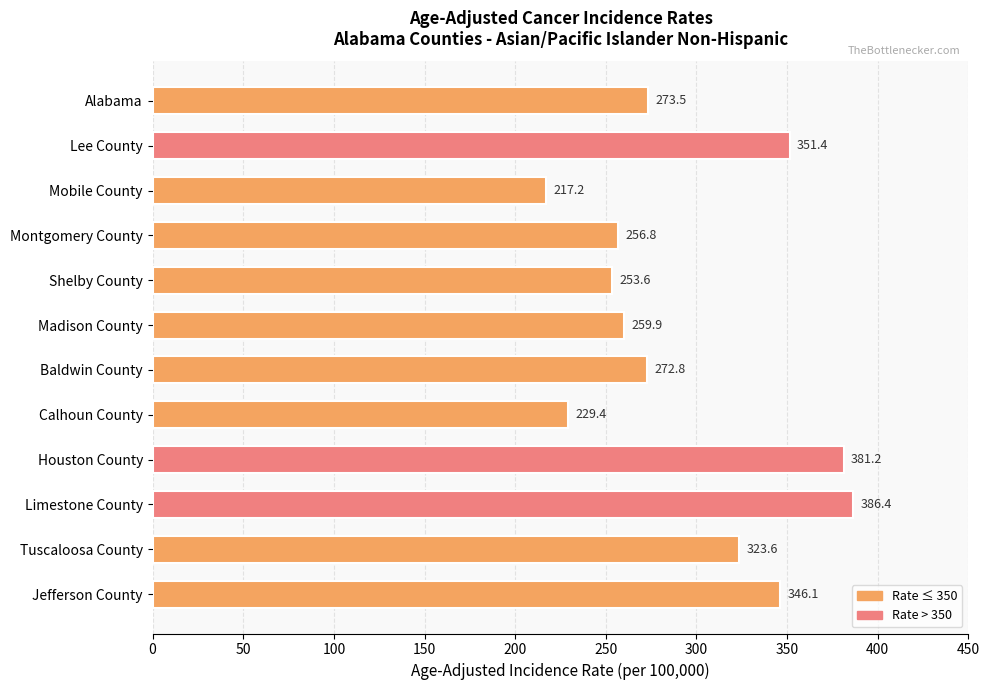

Which label corresponds to the largest value in the chart?

Limestone County